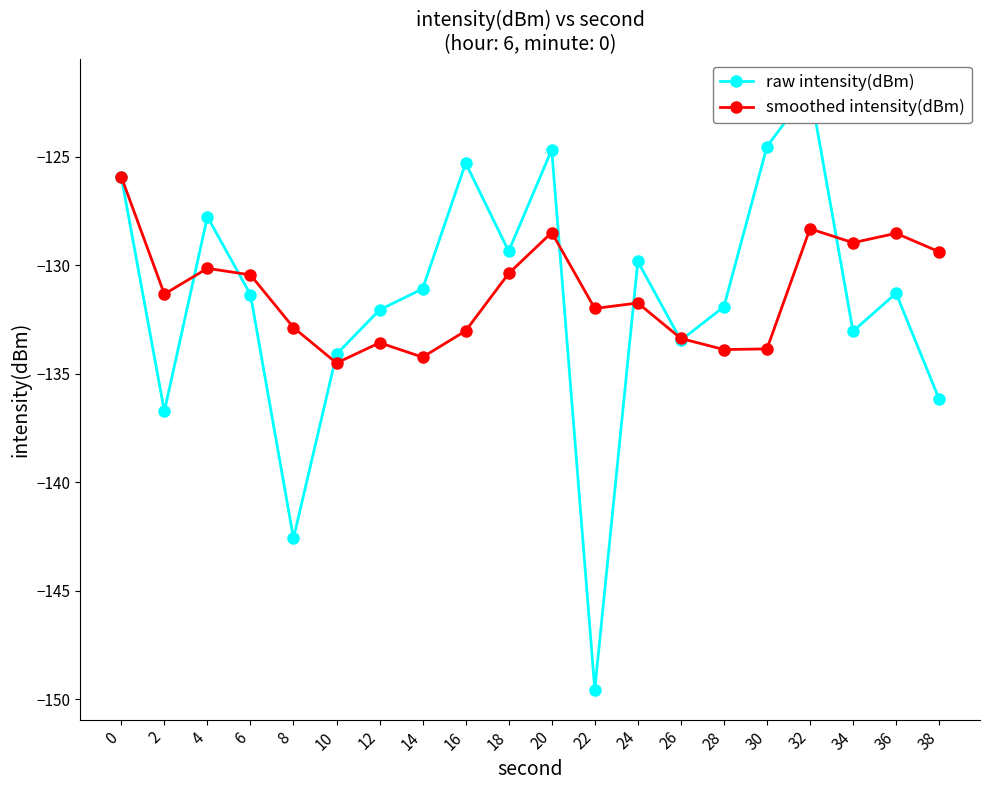

Which has a higher value, 38 or 34?

34